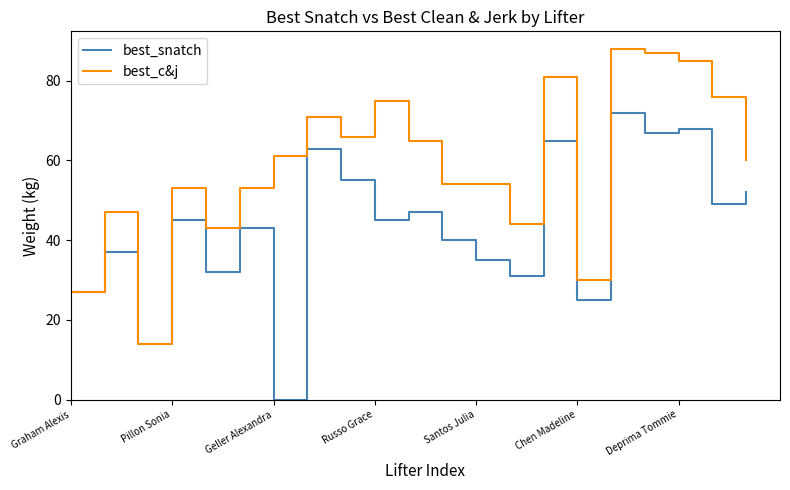

What is the average value of the best_snatch series?

43